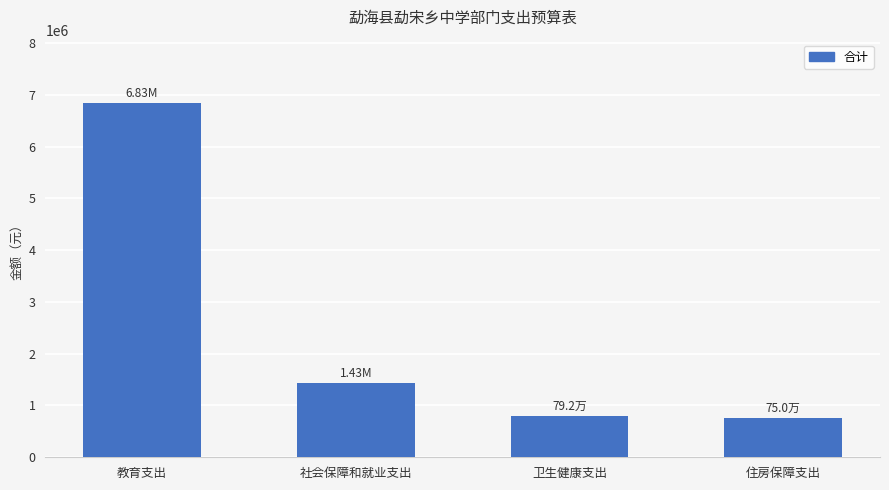

What is the sum of all values?

9805294.6